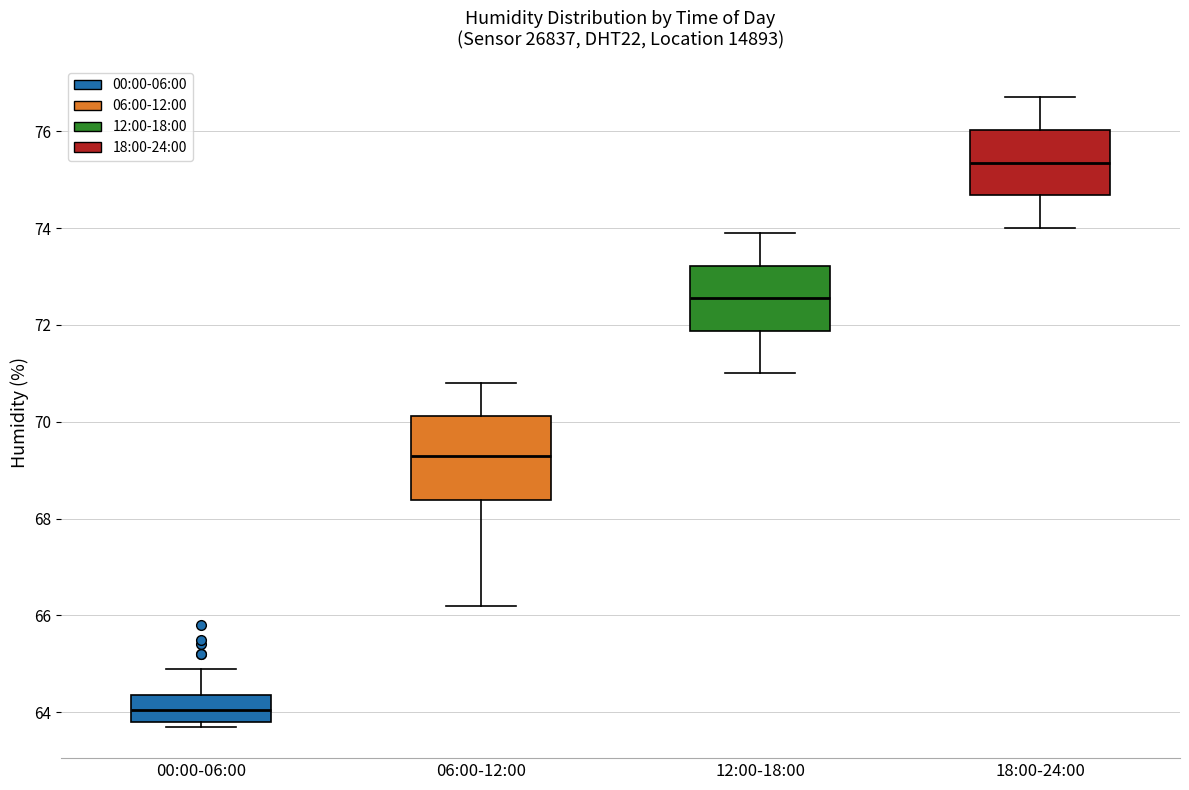

Reading left to right, transcribe this box plot: for each box, give where its median line is, the range the box spans, and where its two whiskers end, as read against the y-axis. The values are not printed on the chart, so give them approximately, as read against the axis.

00:00-06:00: median 64.0, box 63.8 to 64.4, whiskers 63.8 (just below the box's lower edge) to 65.0
06:00-12:00: median 69.4, box 68.4 to 70.2, whiskers 66.2 to 70.8
12:00-18:00: median 72.6, box 71.8 to 73.2, whiskers 71.0 to 74.0
18:00-24:00: median 75.4, box 74.6 to 76.0, whiskers 74.0 to 76.8